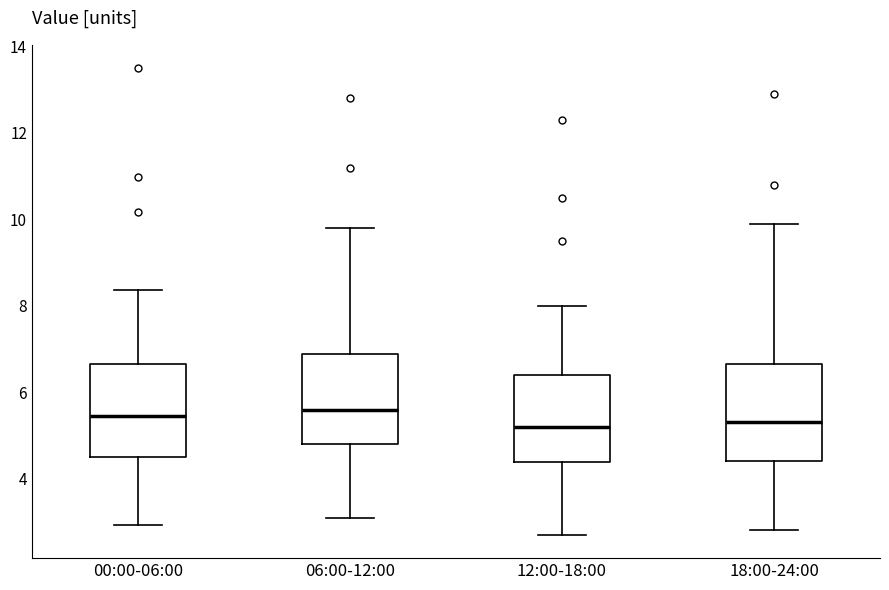

Where does the median line of the box for 12:00-18:00 sit on the y-axis? The values are not printed on the chart, so give them approximately, as read against the axis.

5.2